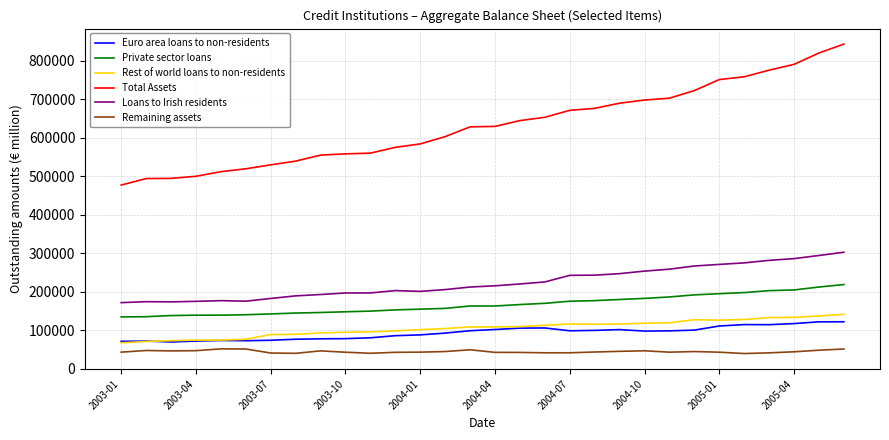

What is the greatest value displayed?

843274